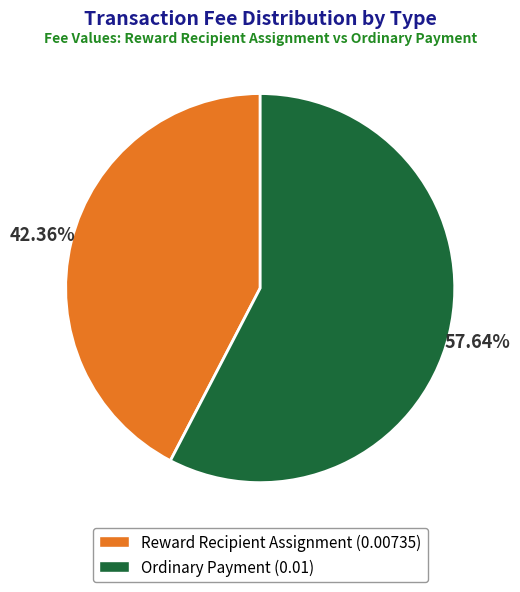

The Reward Recipient Assignment slice represents 33% of the pie. True or false?

False